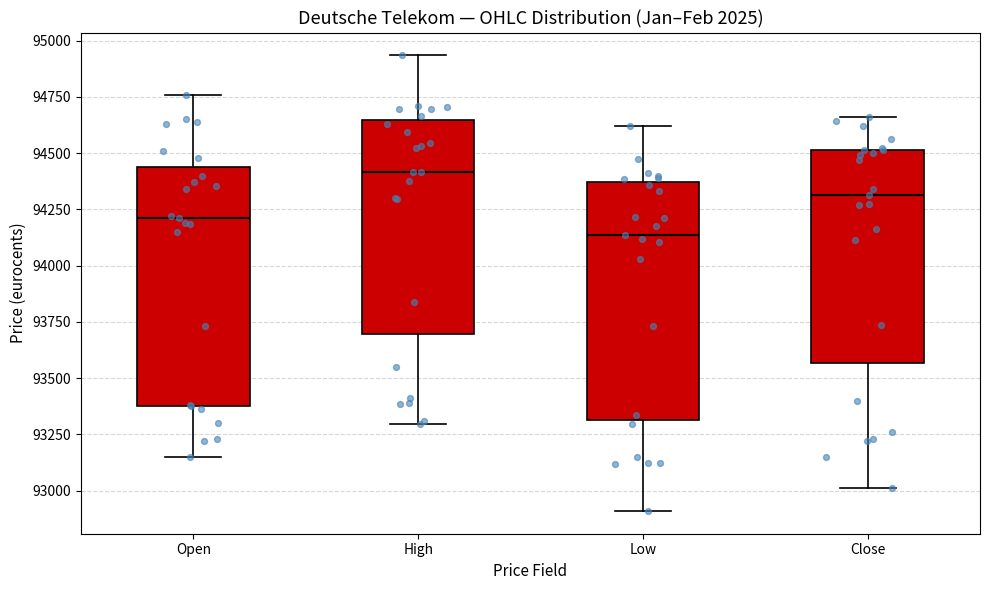

Reading left to right, read every box against the y-axis: the position of its median line, the range the box covers, and the ends of its whiskers. The values are not printed on the chart, so give them approximately, as read against the axis.

Open: median 94200, box 93400 to 94450, whiskers 93150 to 94750
High: median 94400, box 93700 to 94650, whiskers 93300 to 94950
Low: median 94150, box 93300 to 94350, whiskers 92900 to 94600
Close: median 94300, box 93550 to 94500, whiskers 93000 to 94650